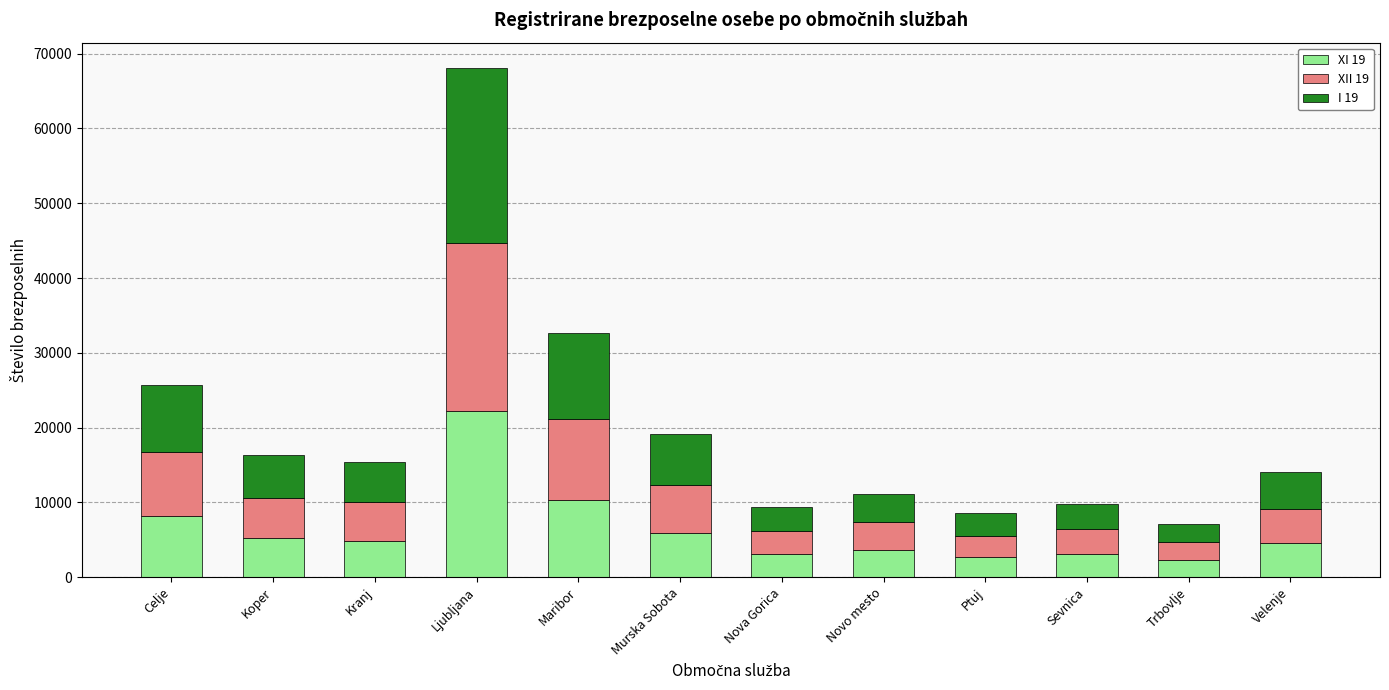

At which category is the sum across all series the highest?

Ljubljana